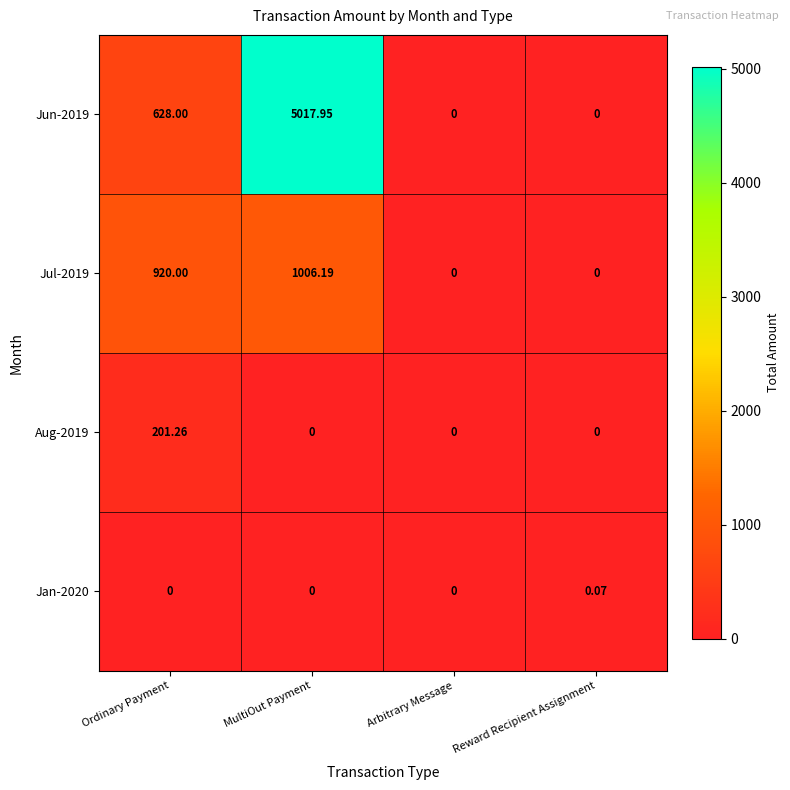

Which category has the highest value in the Jul-2019 series?

MultiOut Payment